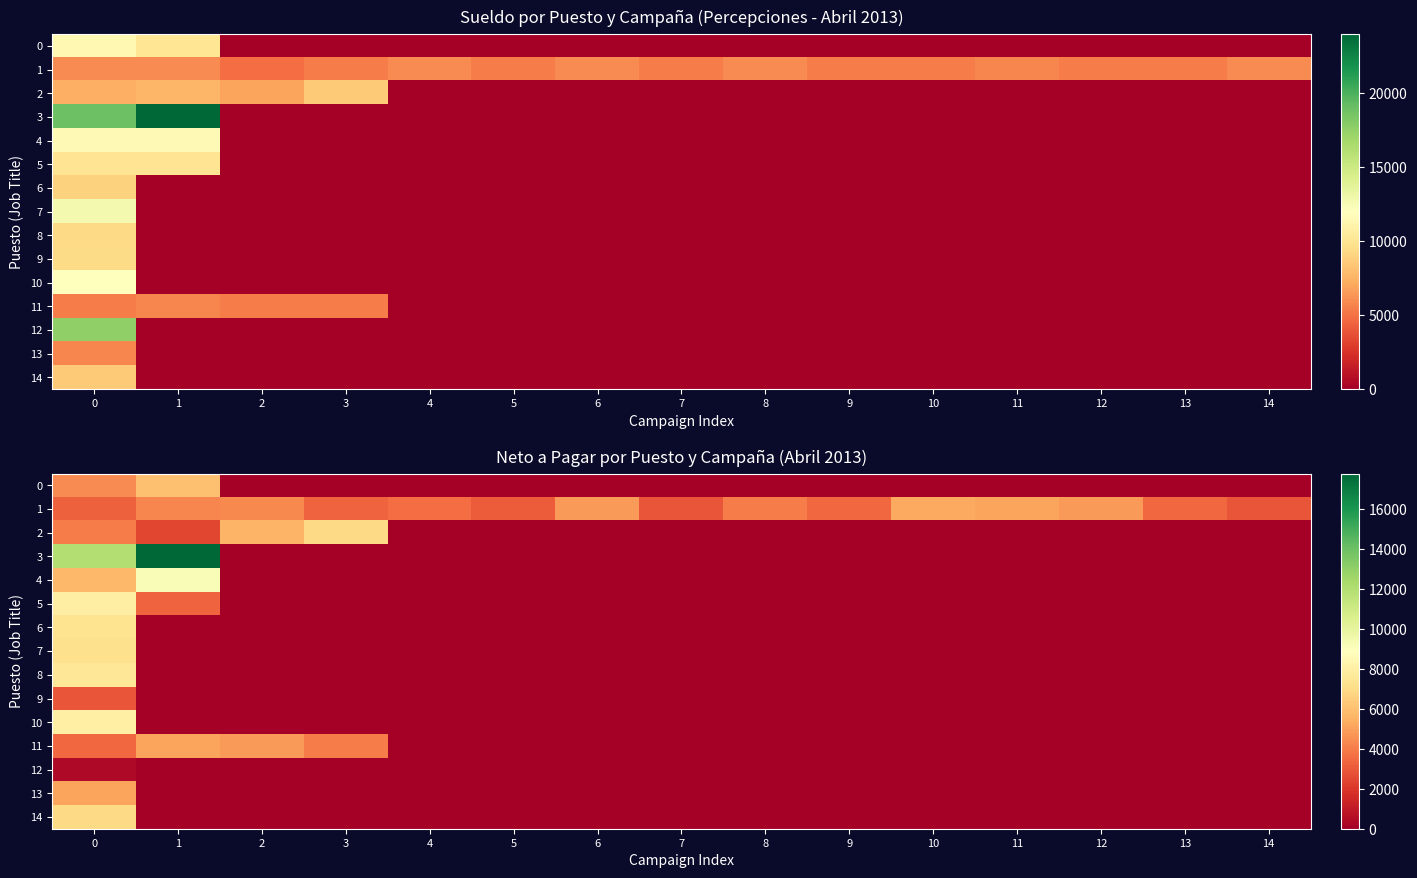

The 6 series shows 3917.8 at 14. True or false?

False